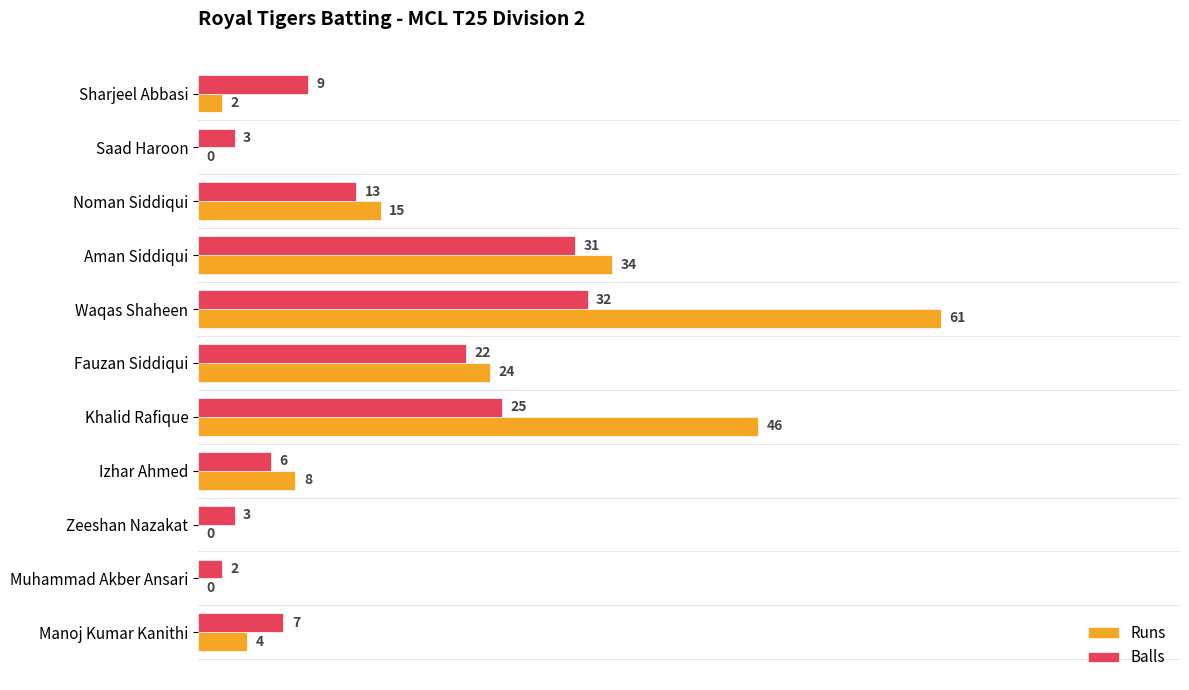

The Balls series shows 20 at Waqas Shaheen. True or false?

False